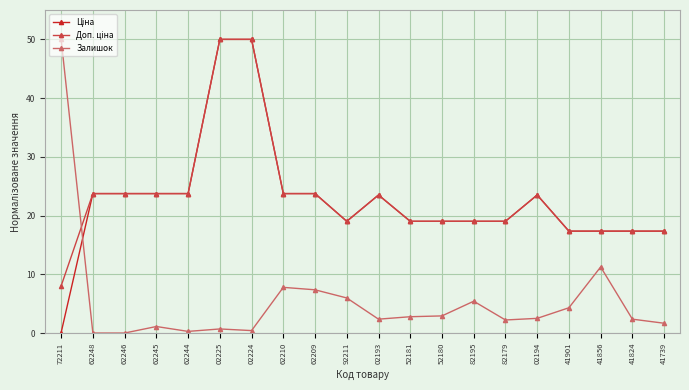

How many lines are shown in the chart?

3